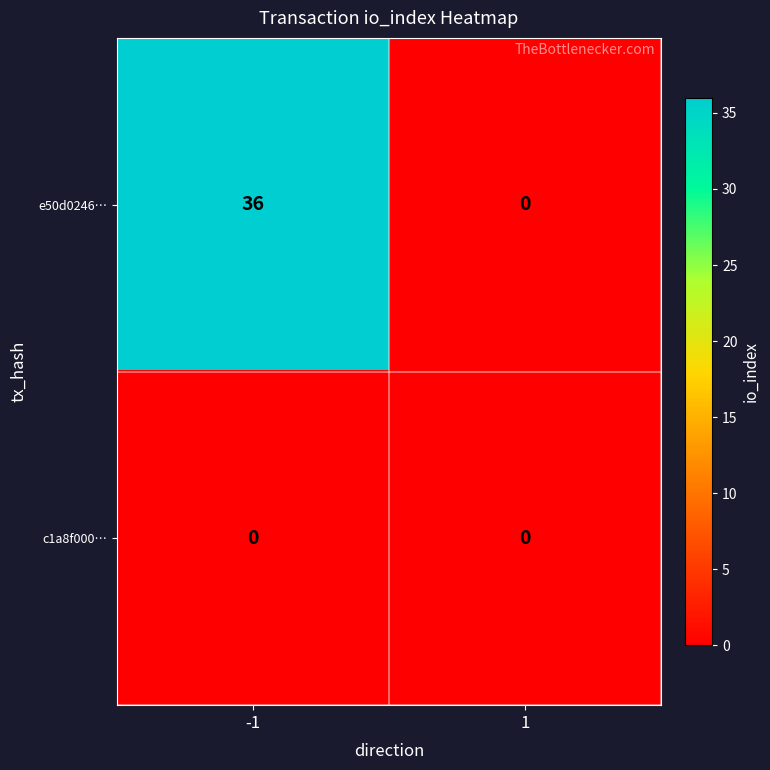

How many series are shown in this chart?

2